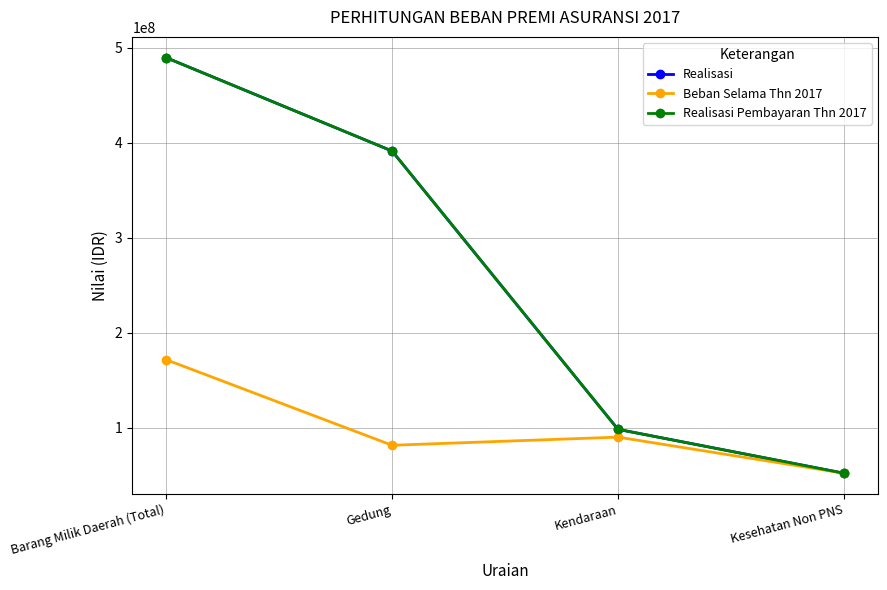

What is the label of the 4th point from the right?

Barang Milik Daerah (Total)